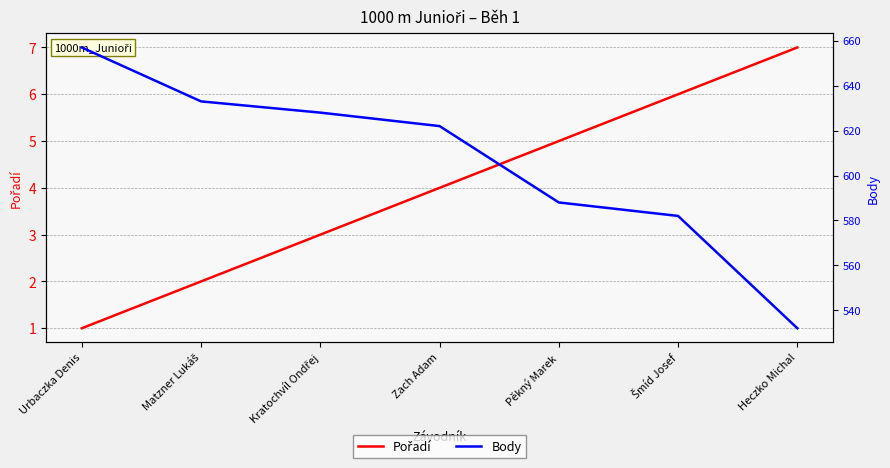

What is the value of the Body point at the 6th from the left?

582